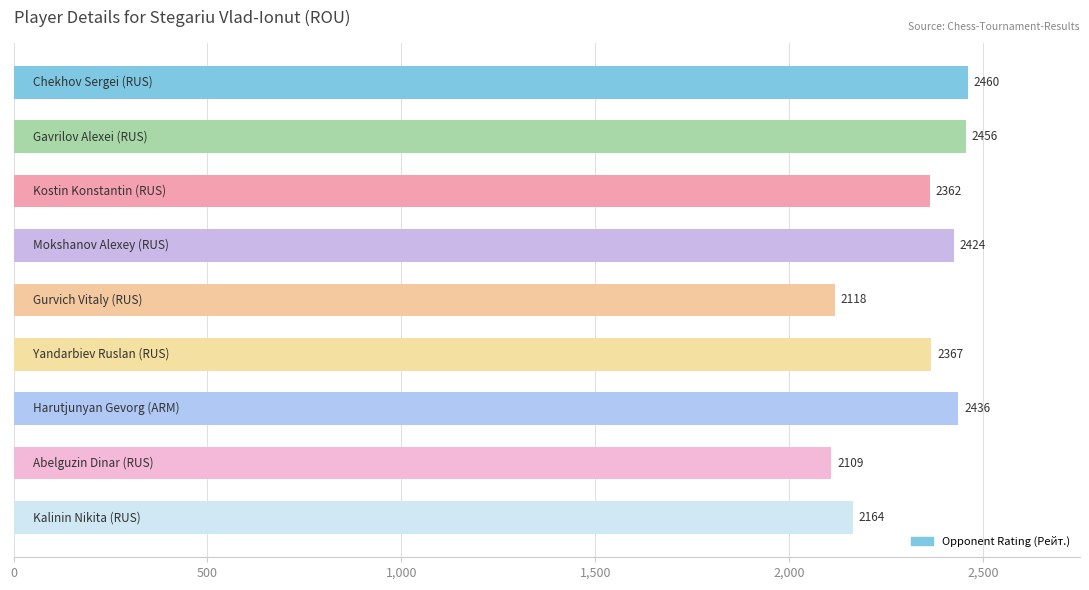

What is the greatest value displayed?

2460